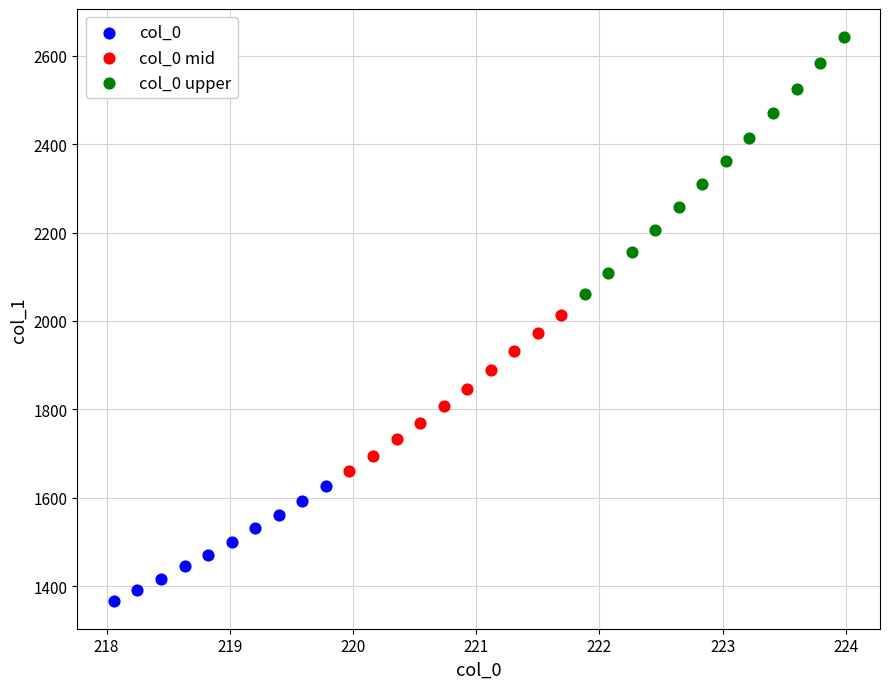

Which series reaches the maximum Y coordinate?

col_0 upper